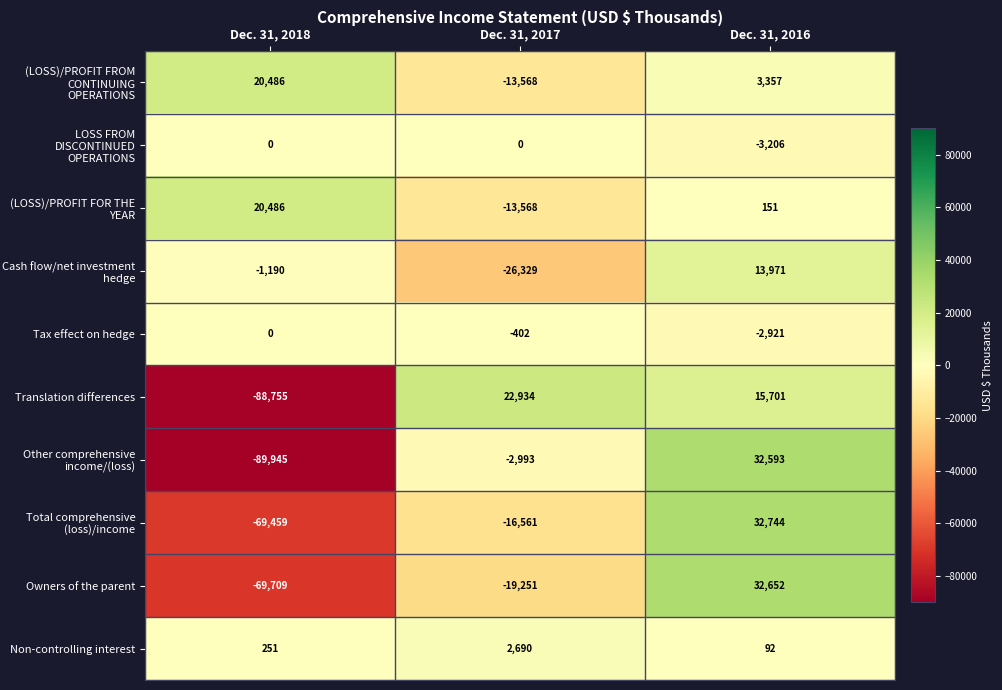

At which category is the sum across all series the highest?

Dec. 31, 2016